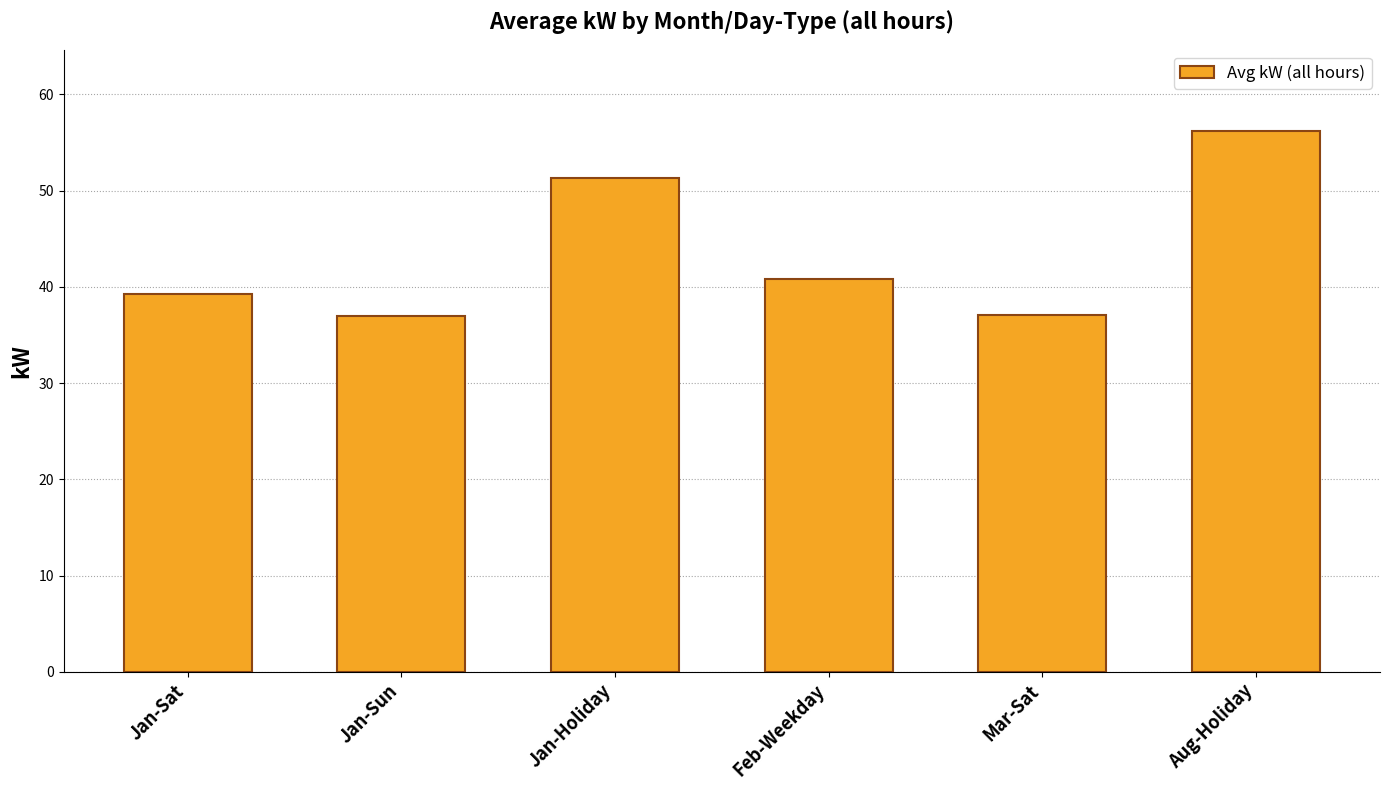

What is the label of the 2nd bar from the right?

Mar-Sat